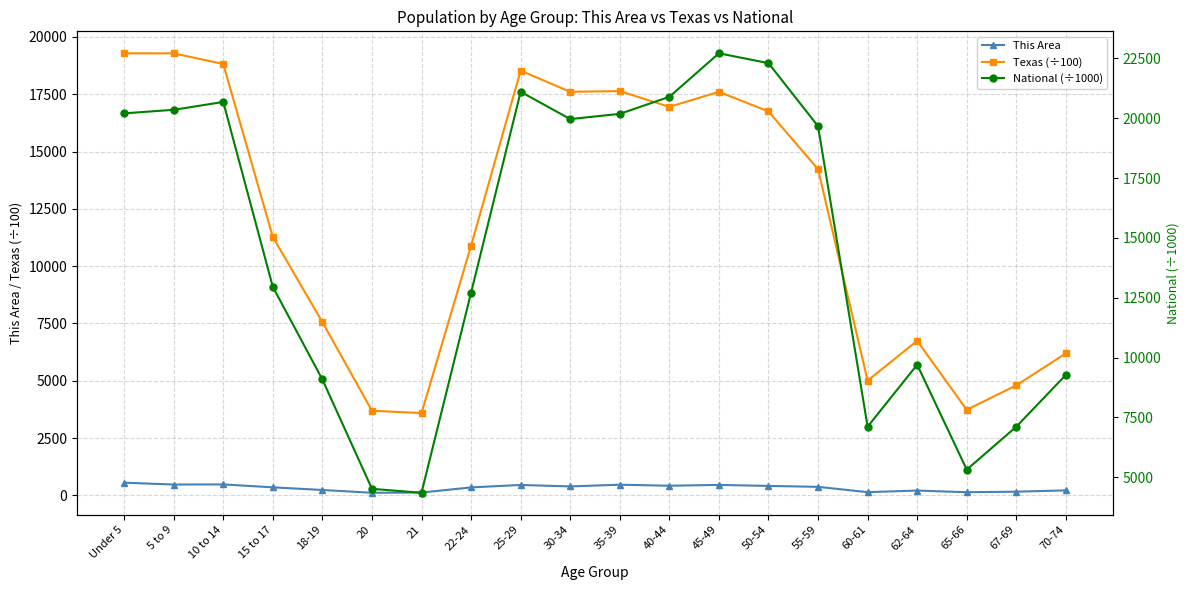

At how many categories does at least one series exceed 19974?

8